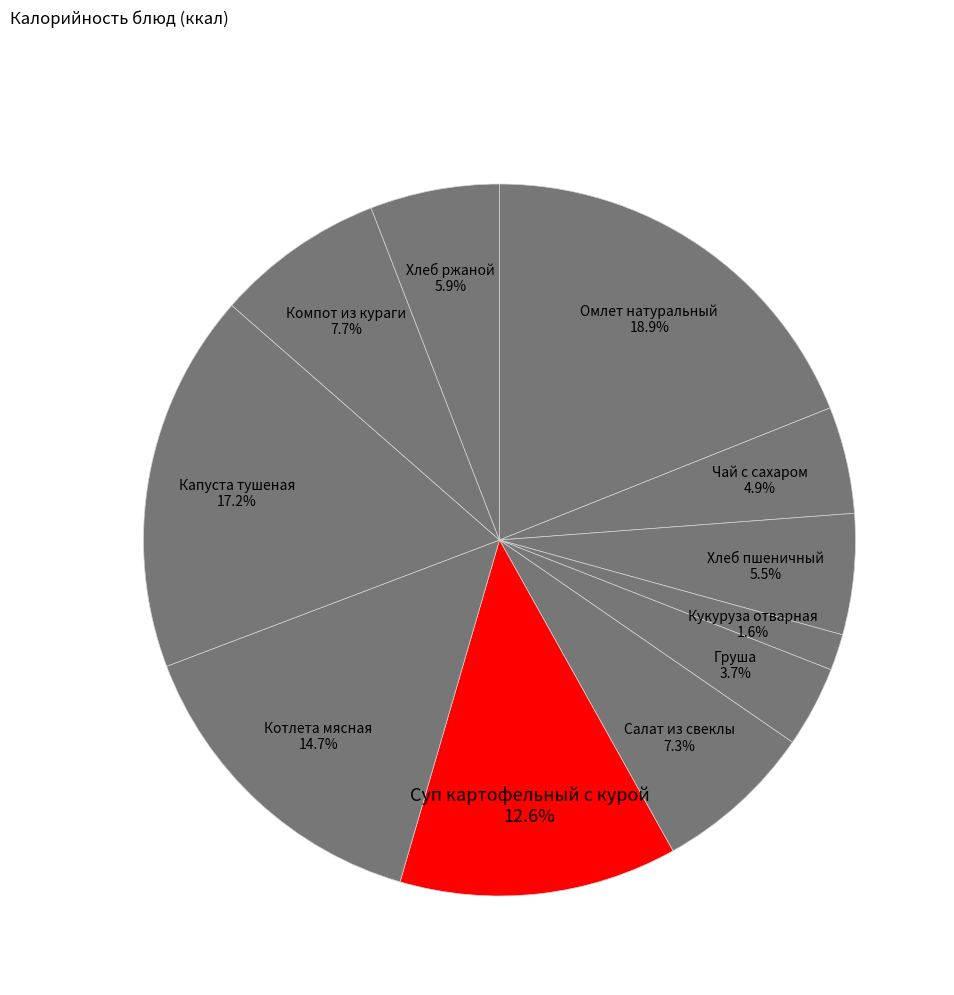

What percentage is NOT represented by Кукуруза отварная?

98.4%